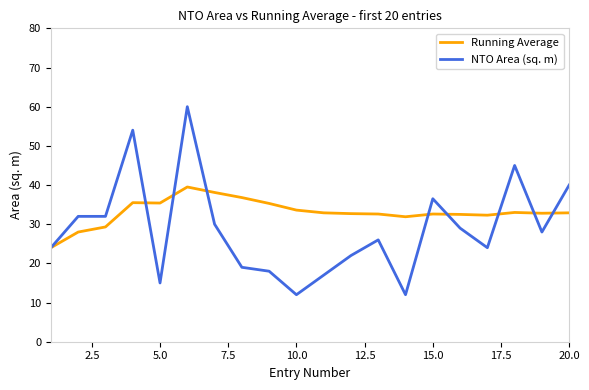

What is the maximum value for Running Average?

39.5